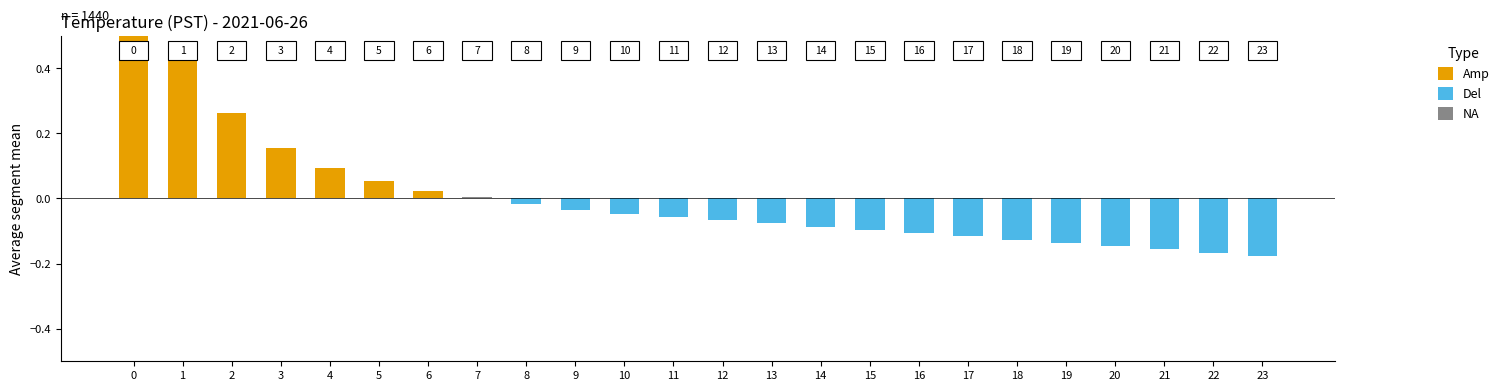

What is the value of the 16th bar from the left?

-0.1